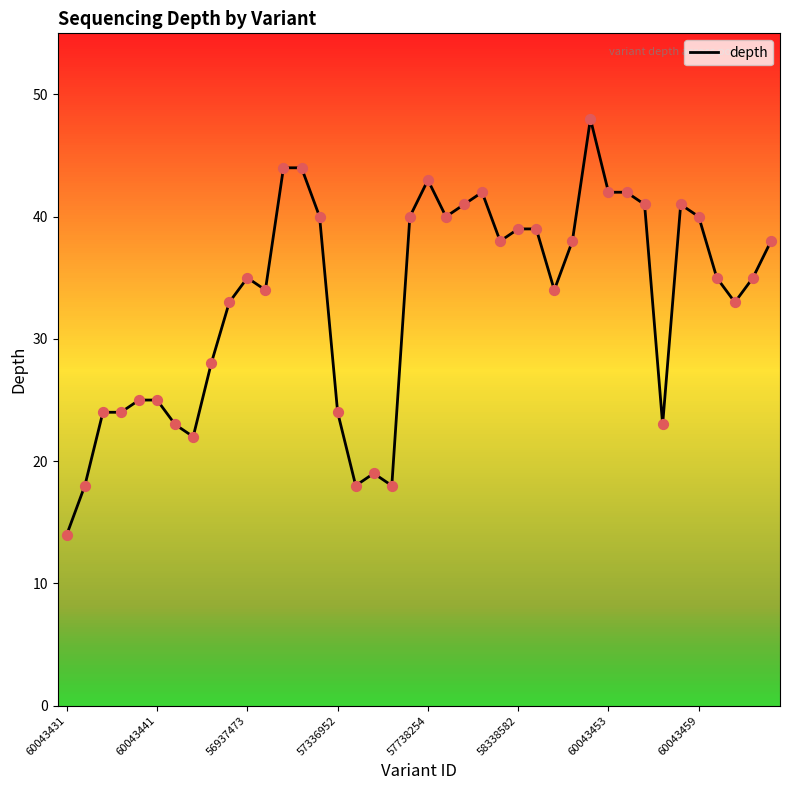

What is the minimum value shown in the chart?

14